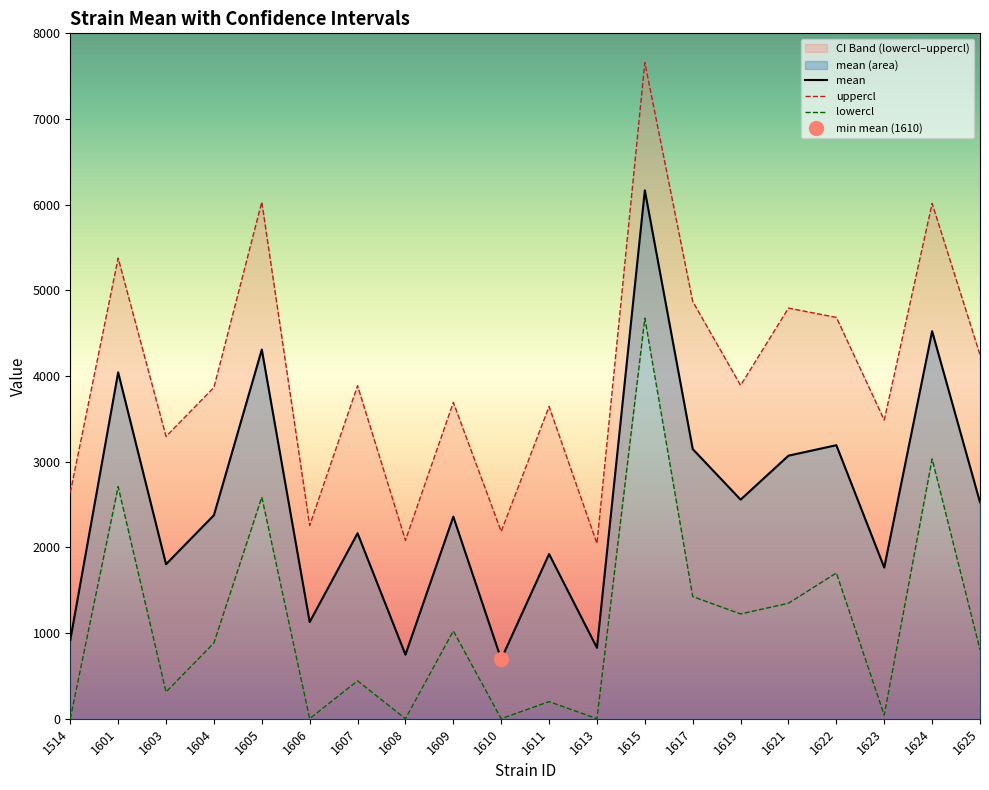

What is the average value of the mean series?

2512.0